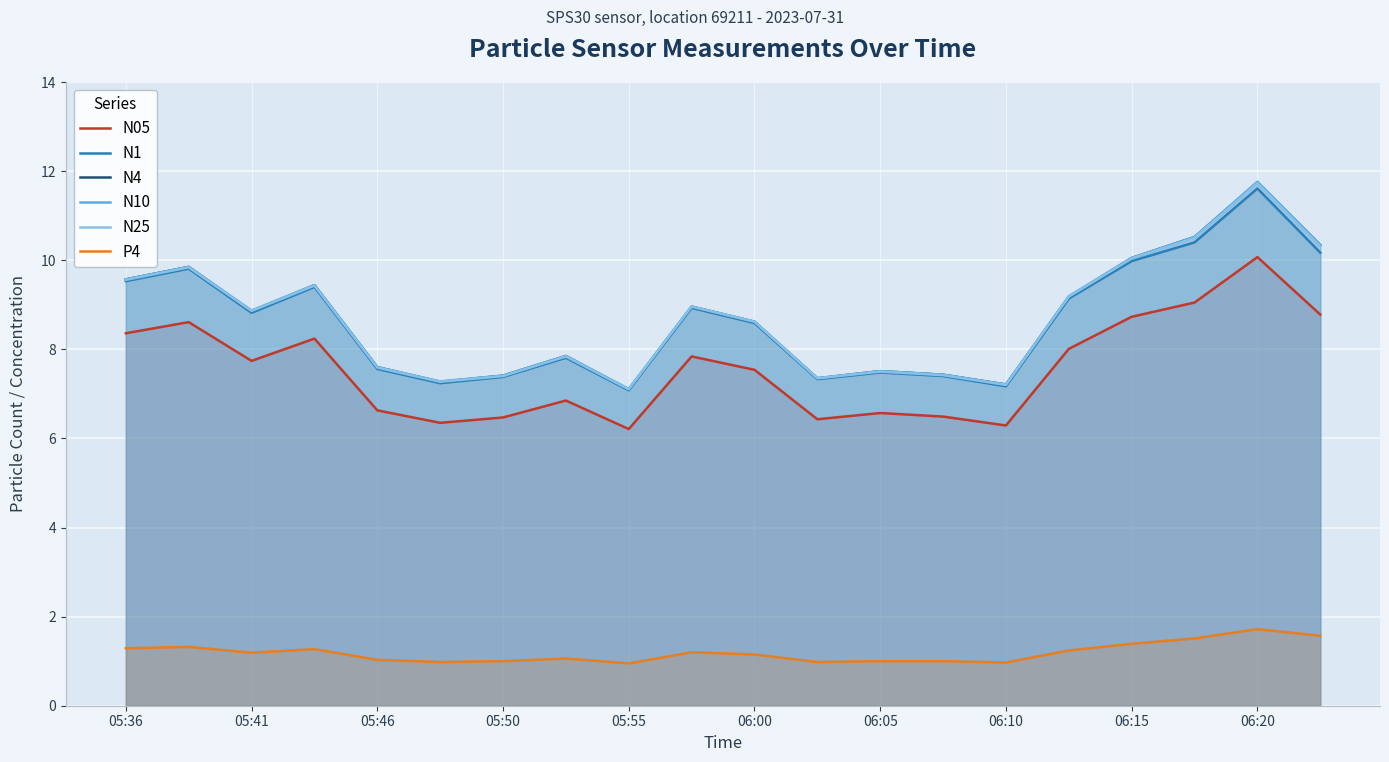

What is the minimum value for N1?

7.1